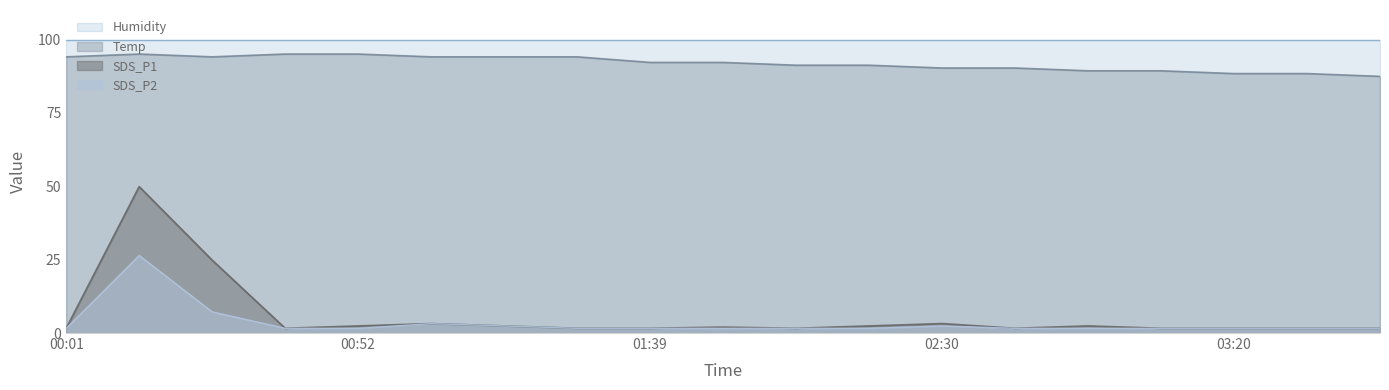

Where is Temp nearest to the value 91?

02:05